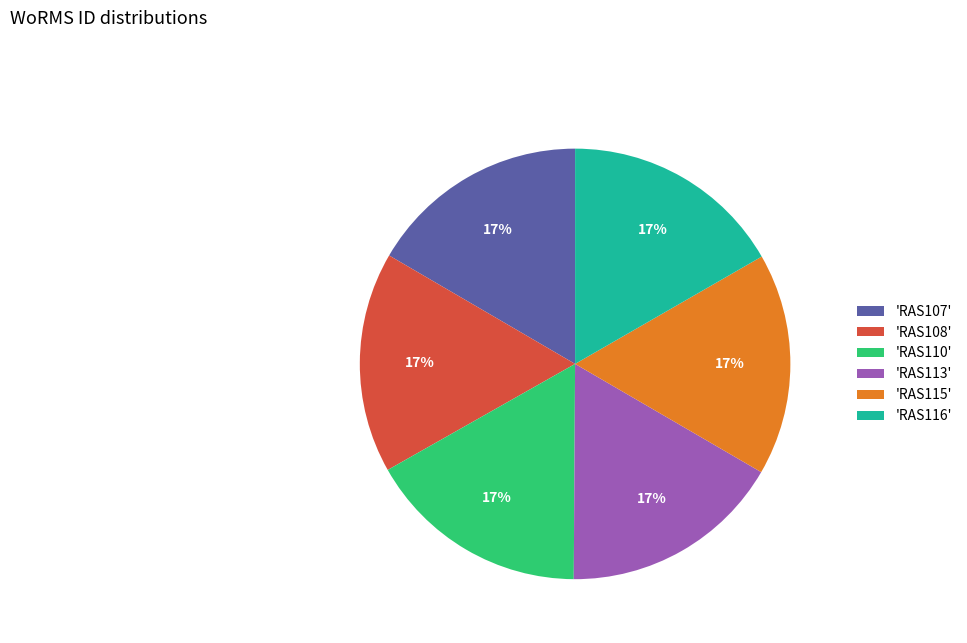

How many slices are in this pie chart?

6